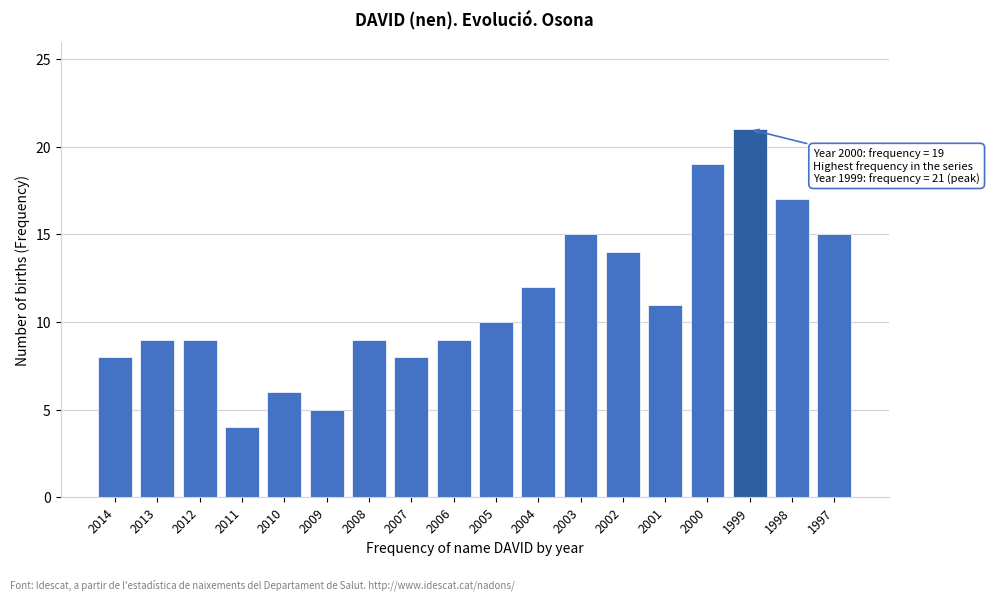

Reading left to right, what are all the values shown in this chart?

2014=8	2013=9	2012=9	2011=4	2010=6	2009=5	2008=9	2007=8	2006=9	2005=10	2004=12	2003=15	2002=14	2001=11	2000=19	1999=21	1998=17	1997=15